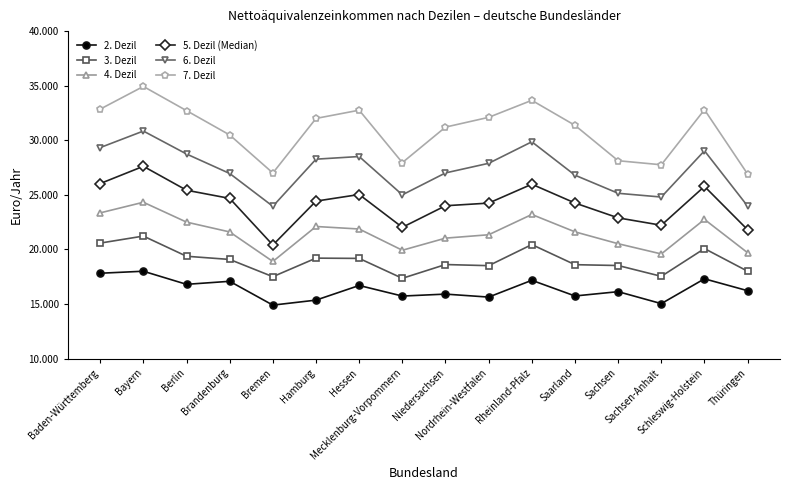

Reading right to left, what are all the values shown in this chart?

2. Dezil: 16216	17305	15032	16128	15733	17170	15631	15904	15725	16695	15353	14895	17077	16800	18000	17816
3. Dezil: 18000	20076	17533	18523	18600	20442	18510	18613	17352	19175	19200	17500	19080	19372	21221	20579
4. Dezil: 19693	22749	19584	20520	21608	23200	21342	21032	19922	21869	22099	18893	21600	22500	24320	23347
5. Dezil (Median): 21800	25772	22213	22889	24250	25973	24242	24000	22024	25030	24423	20400	24673	25422	27614	26033
6. Dezil: 23965	29036	24797	25141	26800	29859	27888	27008	25000	28510	28267	23951	26956	28741	30844	29328
7. Dezil: 26900	32800	27753	28125	31366	33658	32099	31205	27952	32755	32000	27000	30485	32713	34931	32852